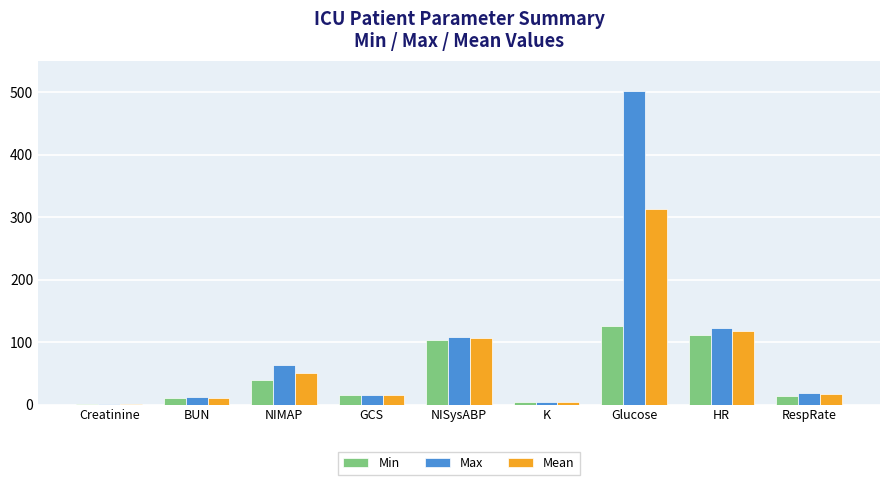

What is the sum of all Max values?

847.3